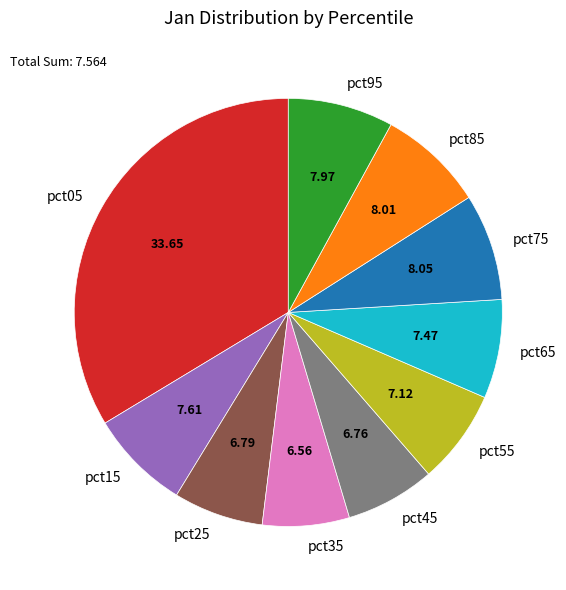

Count the number of slices in the pie.

10